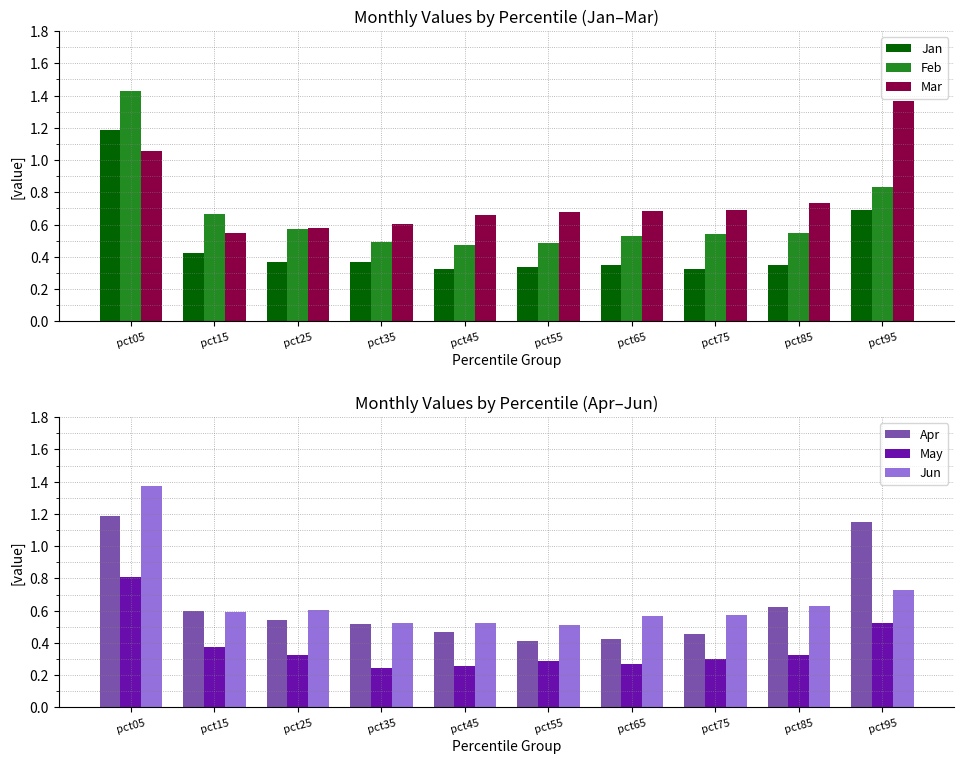

The value of Jun at pct65 is 0.4. True or false?

False